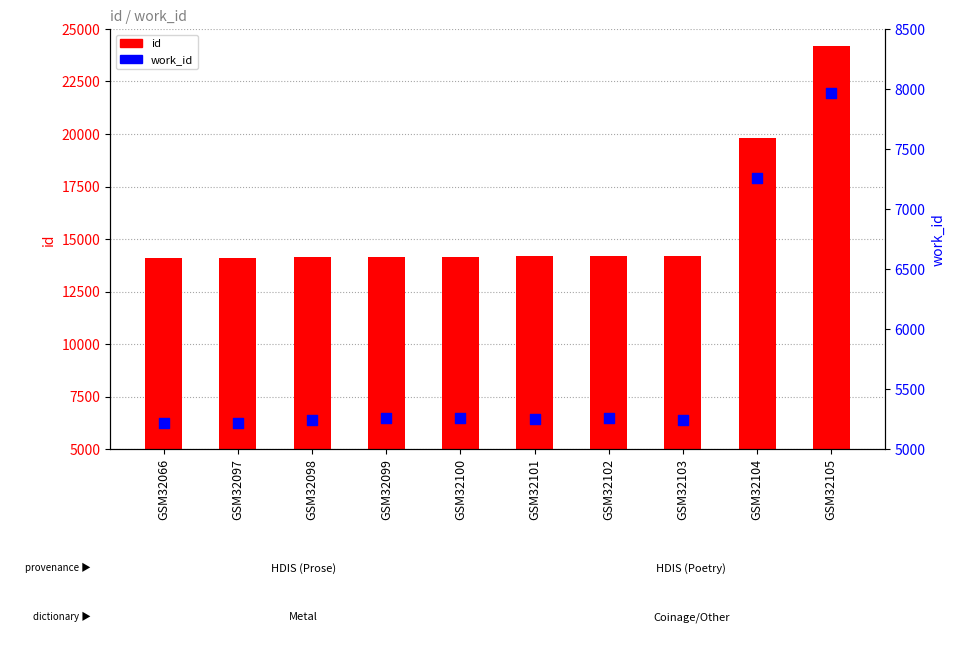

Is the value of work_id at GSM32102 greater than the value of id at GSM32097?

No